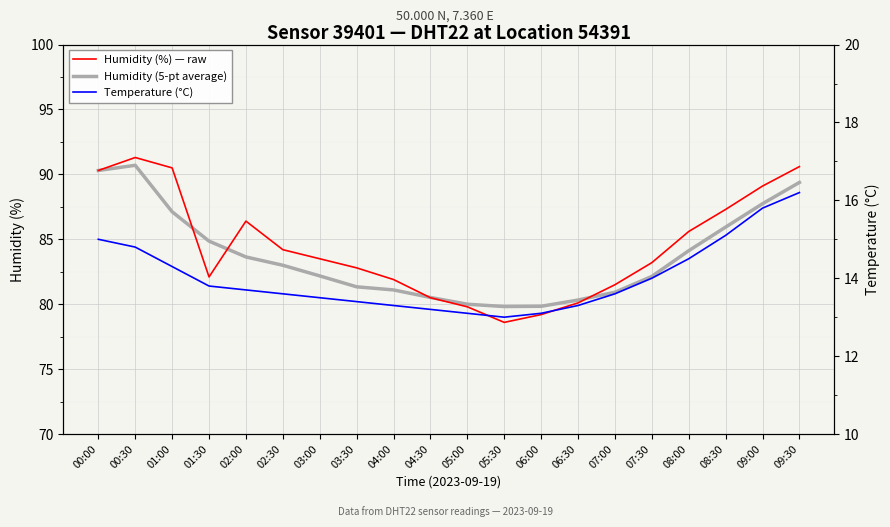

At which label does Temperature (°C) reach its minimum?

05:30